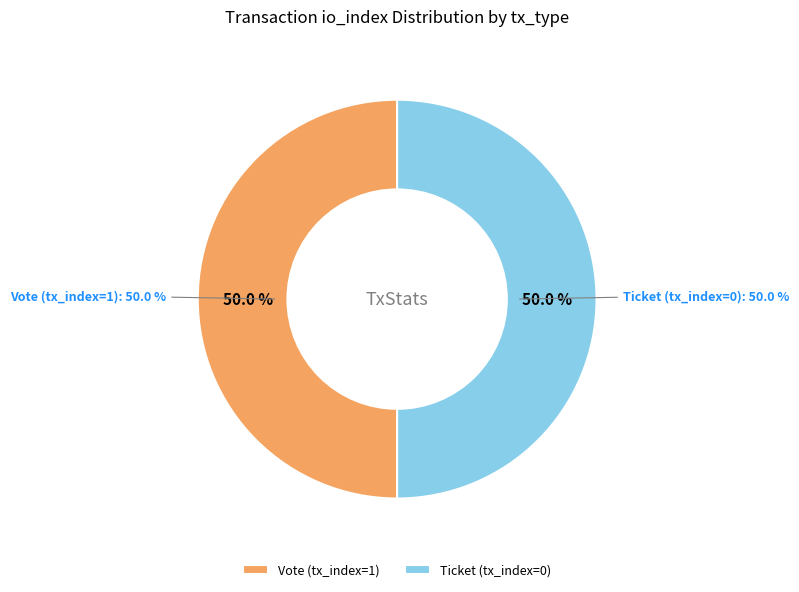

Between Vote and Ticket, which is larger?

Vote